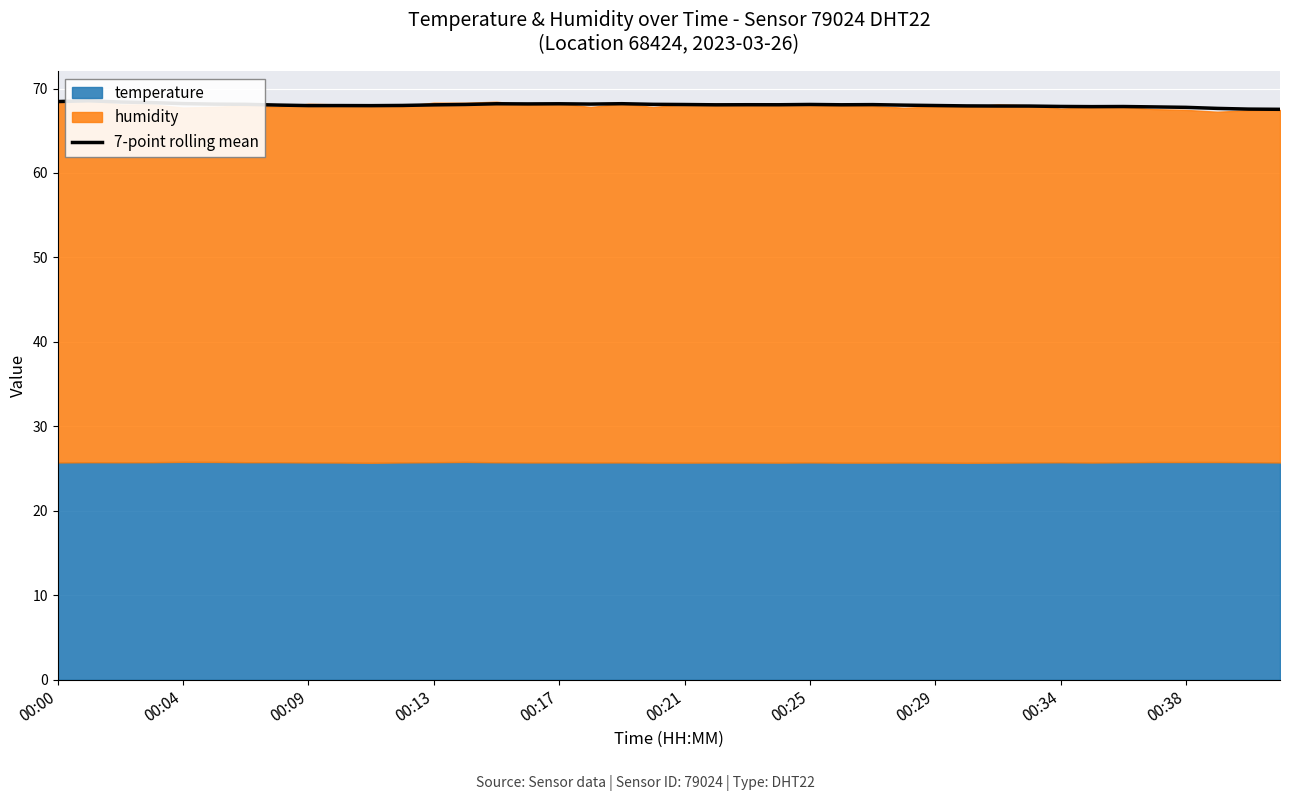

What is the sum of all values?

2721.9